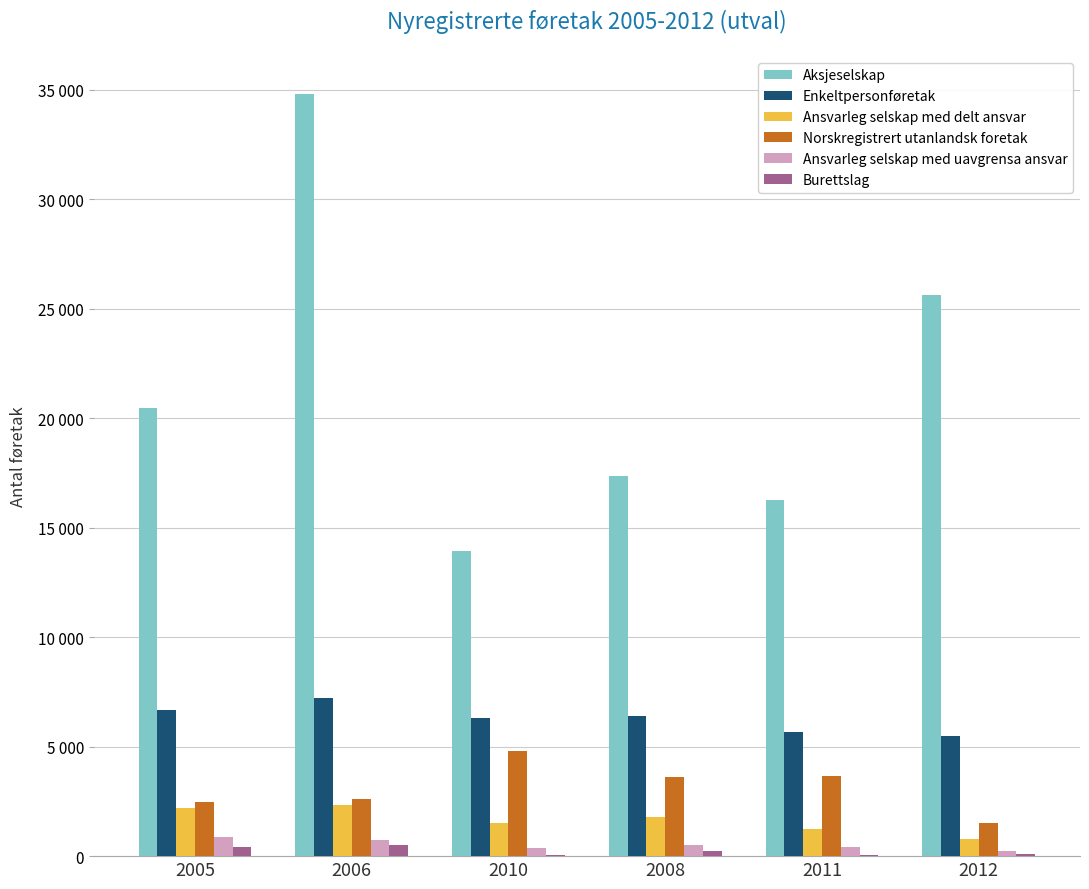

Does the chart contain stacked bars?

No